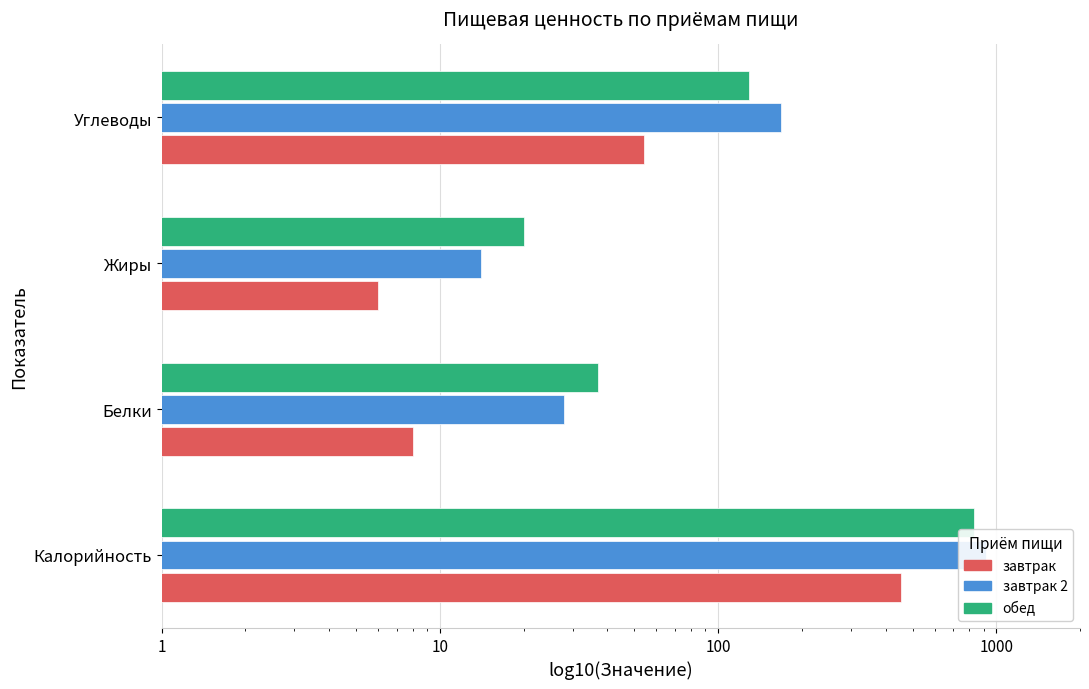

How many bars are there in each group?

3